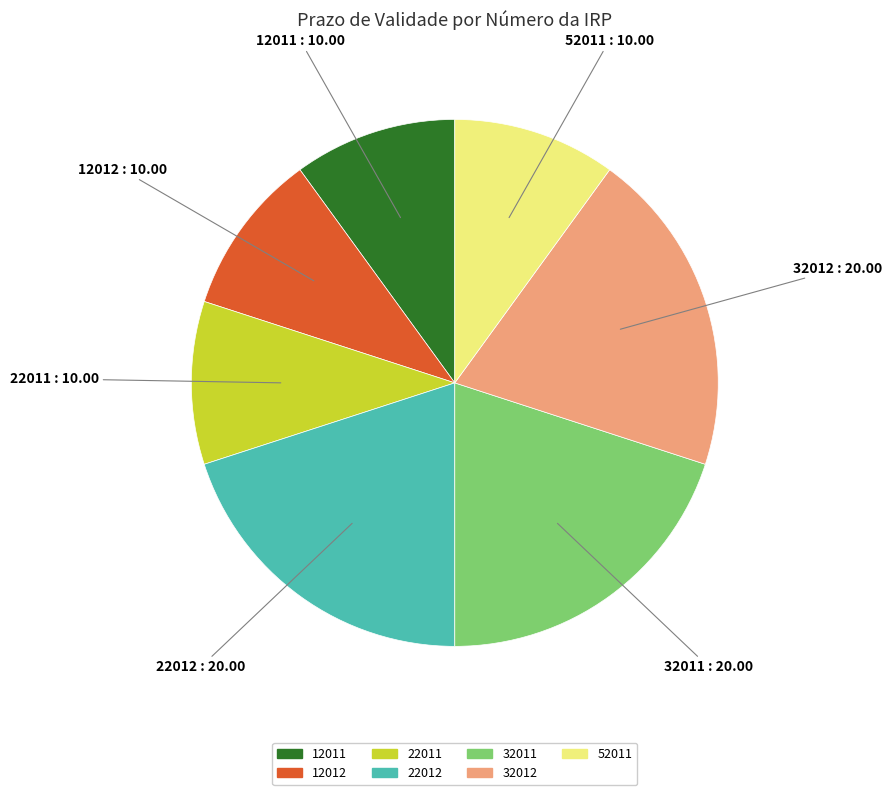

Between 32011 and 52011, which is larger?

32011